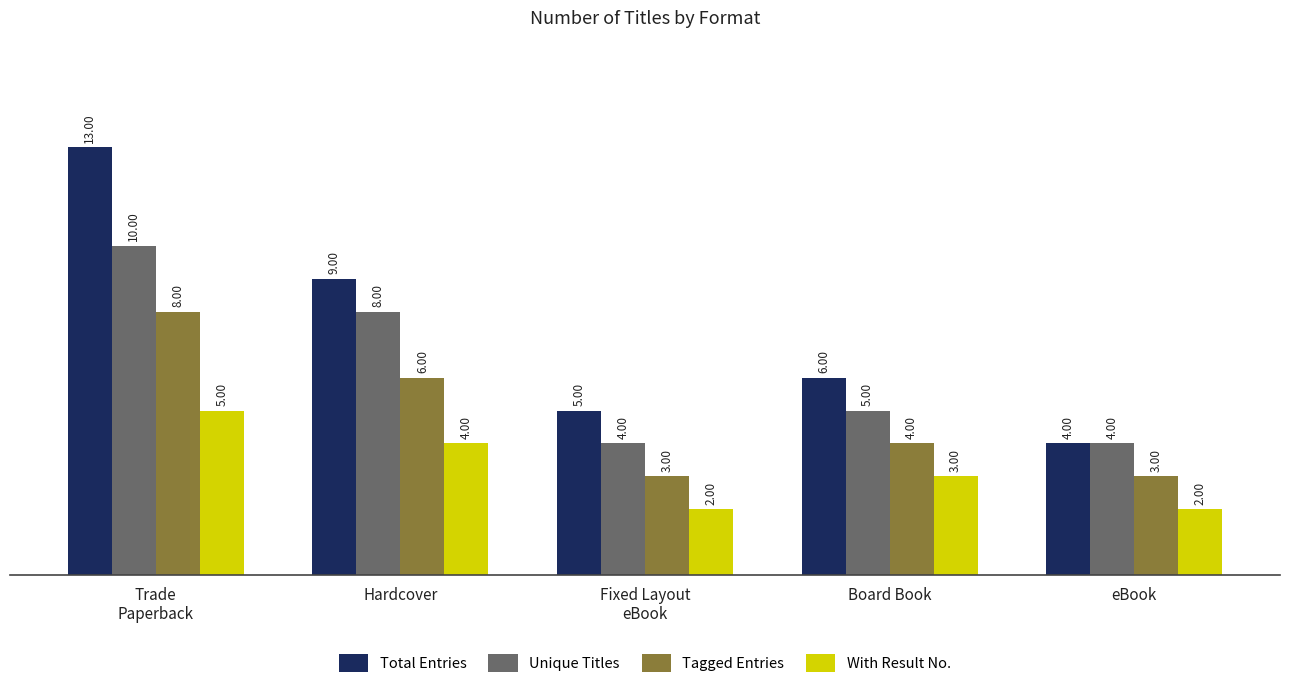

At which category is the sum across all series the highest?

Trade
Paperback